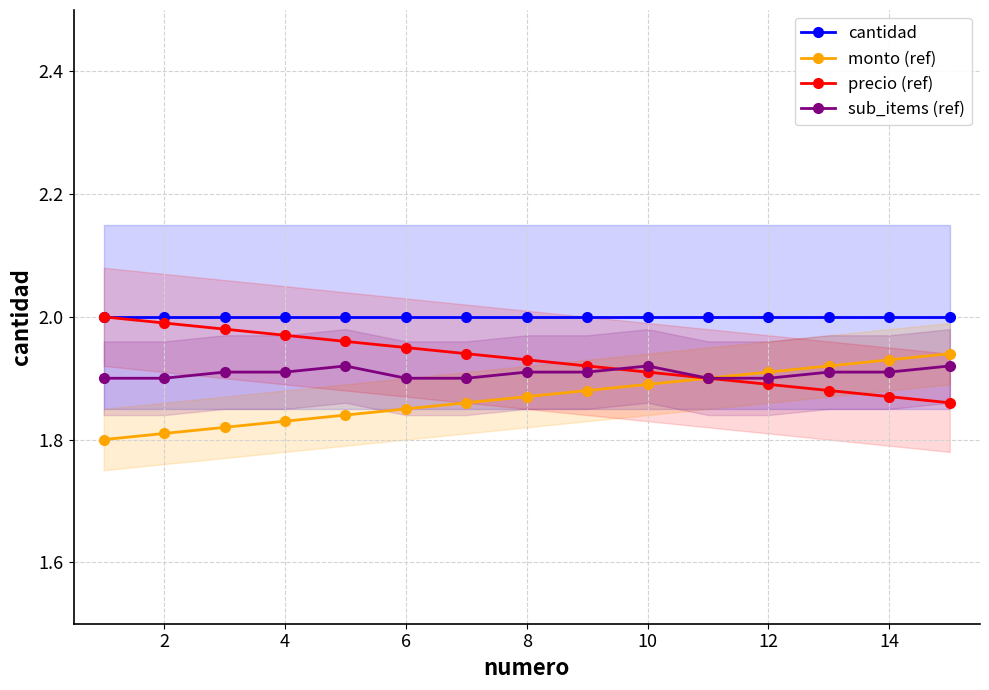

Is it true that cantidad equals 2.0 at 8?

True